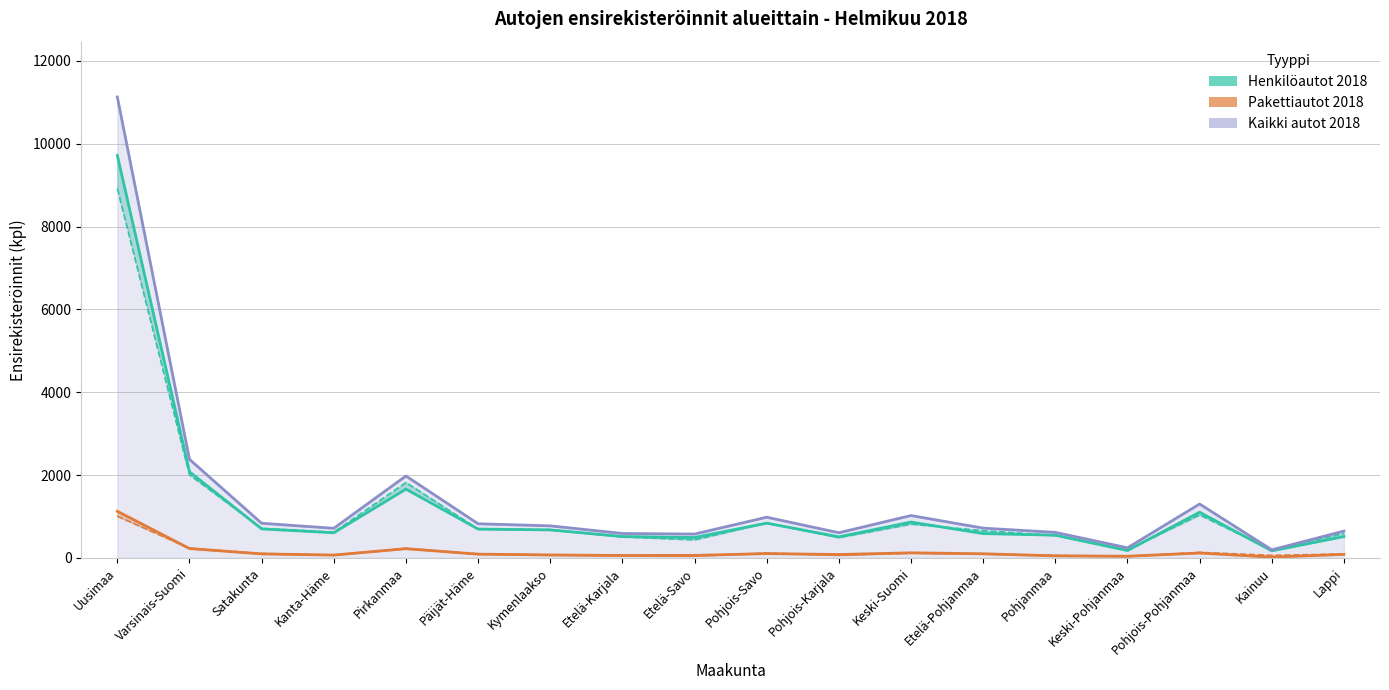

List the series in order of their peak value, lowest first.

Pakettiautot 2017, Pakettiautot 2018, Henkilöautot 2017, Henkilöautot 2018, Kaikki autot 2018